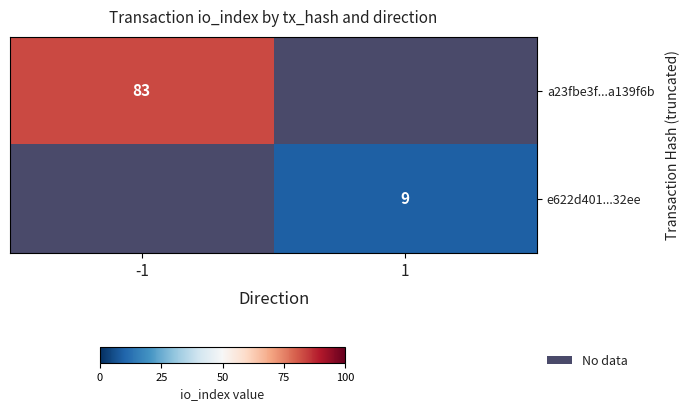

Rank the categories by a23fbe3f...a139f6b value from highest to lowest.

-1, 1